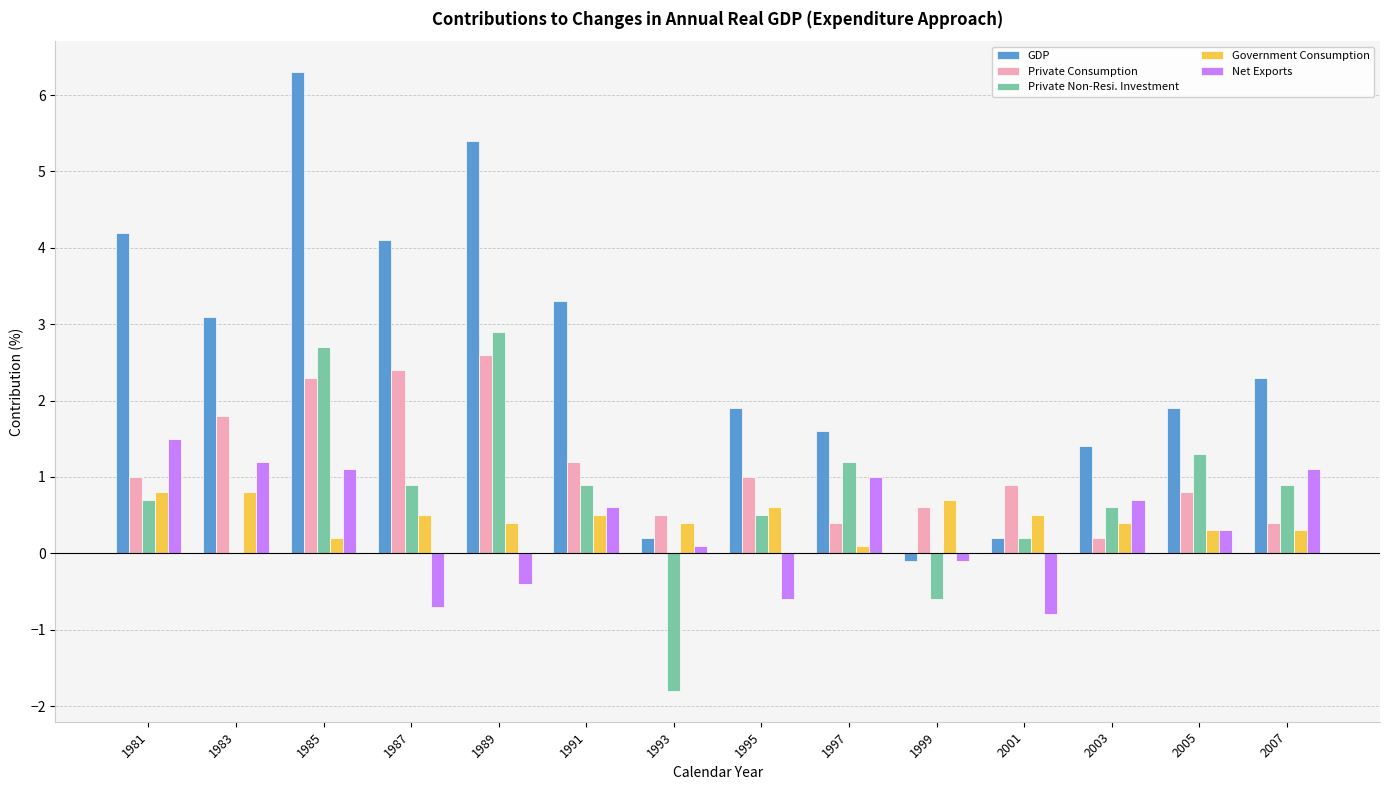

At which category is the sum across all series the highest?

1985